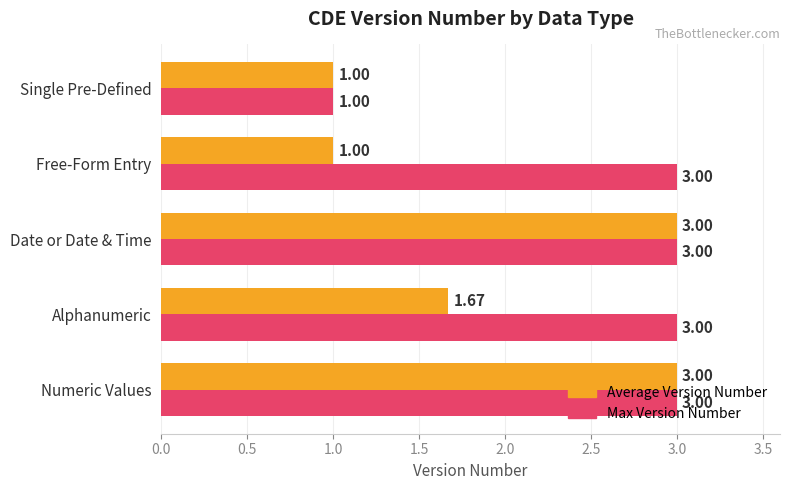

What is the total value across all series at Alphanumeric?

4.7